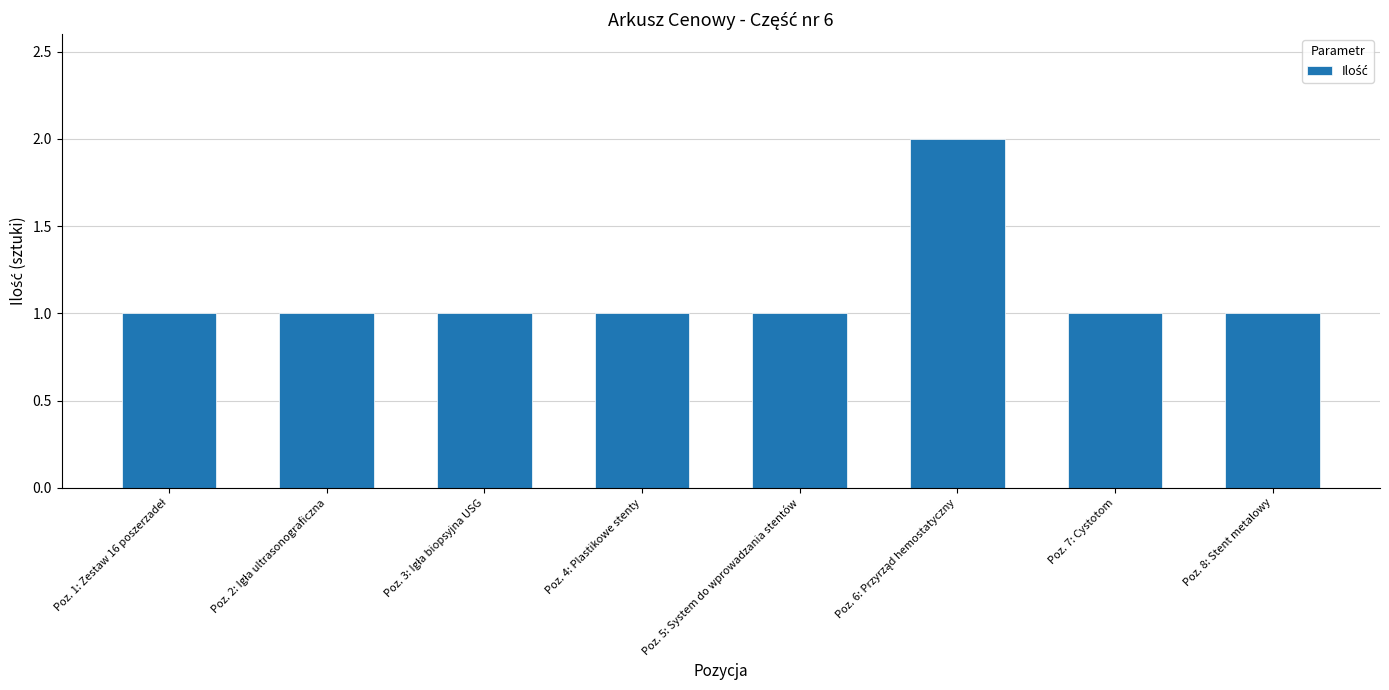

What is the value of the 1st bar from the left?

1